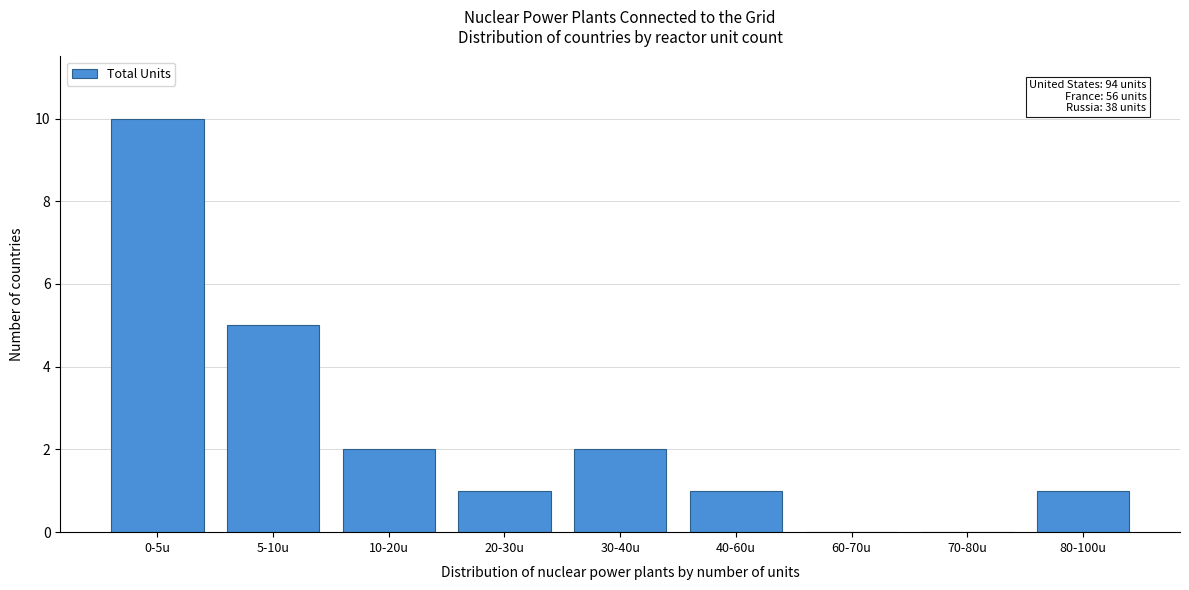

Reading left to right, list all the values displayed in this chart.

0-5u=10	5-10u=5	10-20u=2	20-30u=1	30-40u=2	40-60u=1	60-70u=0	70-80u=0	80-100u=1